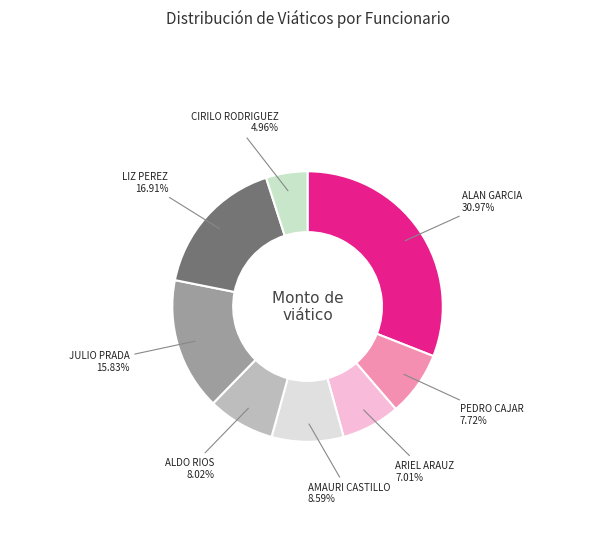

How many segments does this pie chart have?

8